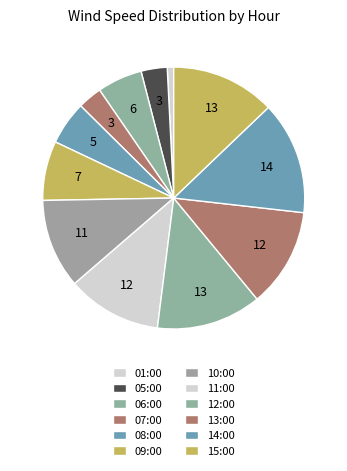

What is the total percentage of 15:00 and 10:00?

23.9%